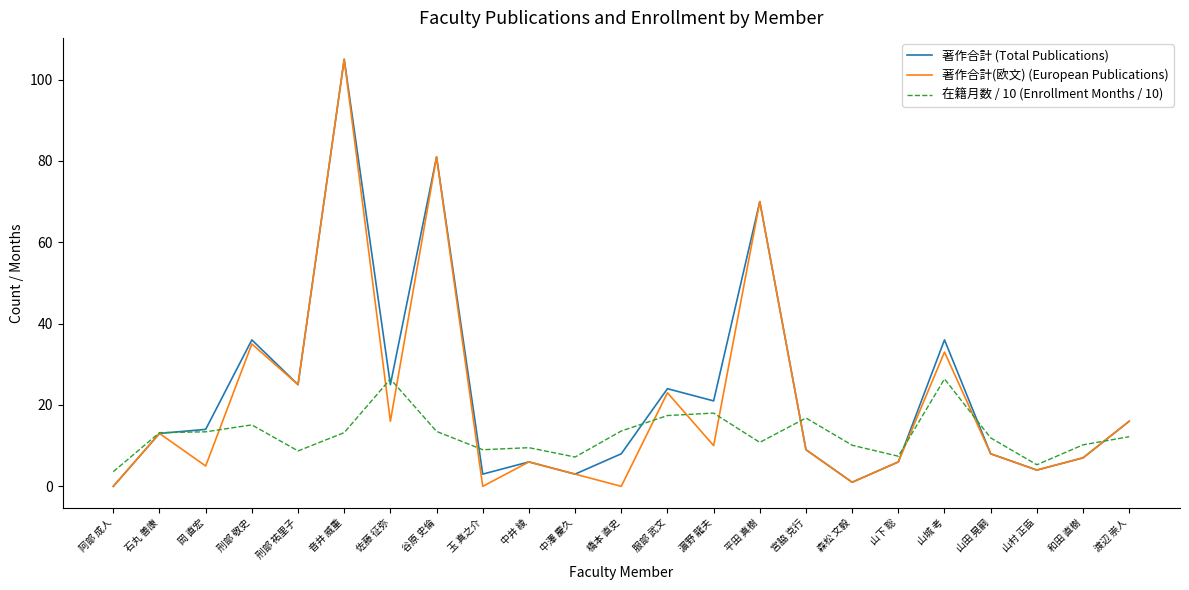

At which category is the sum across all series the highest?

音井 威重